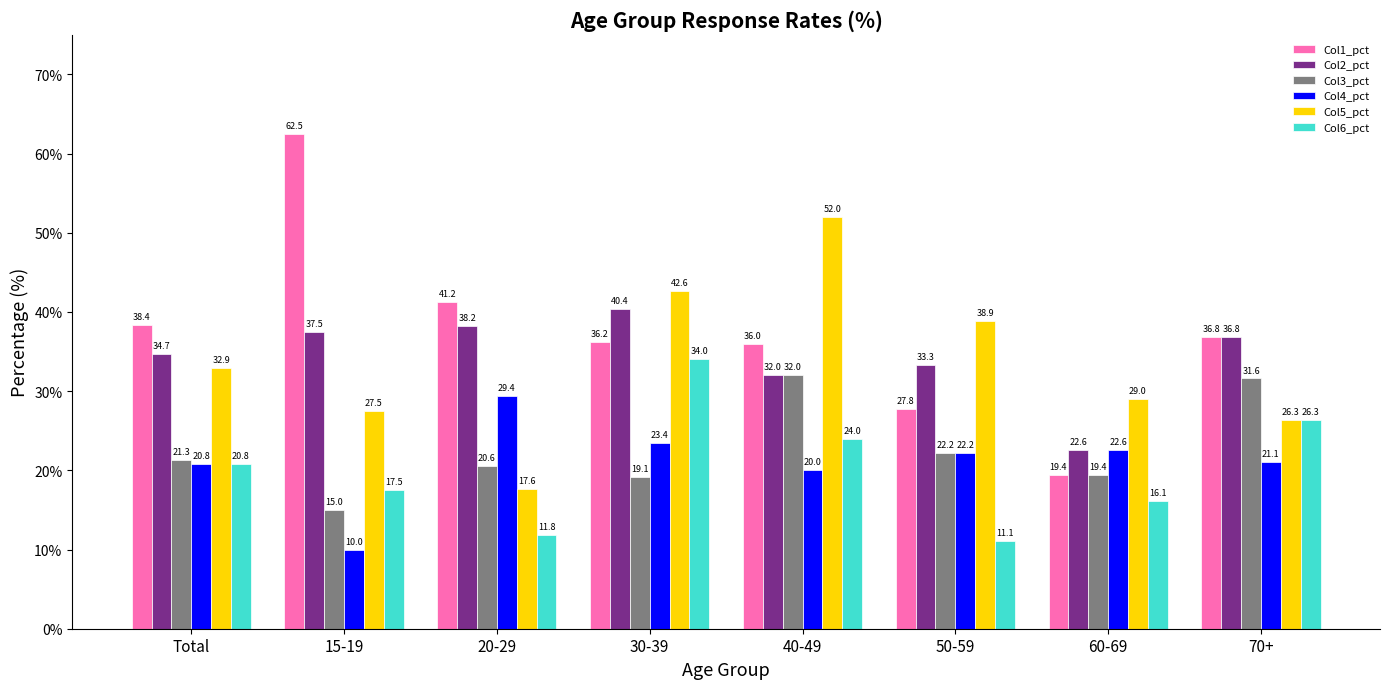

At which category does the chart reach its peak across all series?

15-19